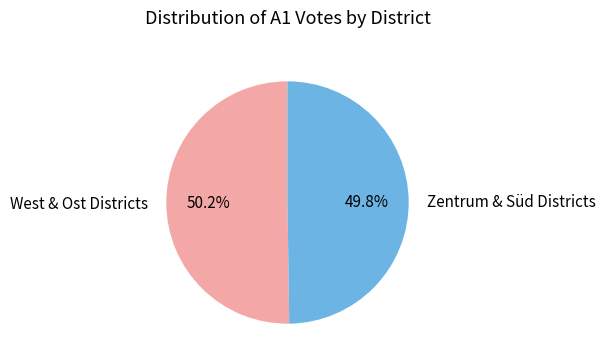

How many slices are in this pie chart?

2